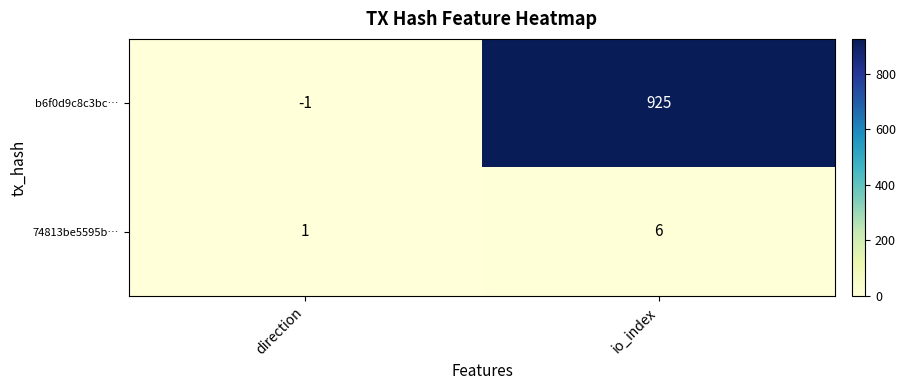

What is the average value of the 74813be5595b… series?

4